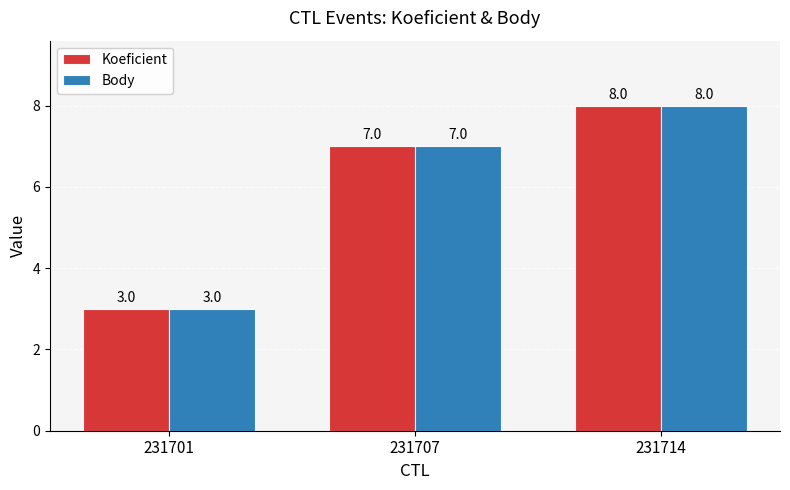

What is the minimum value shown in the chart?

3